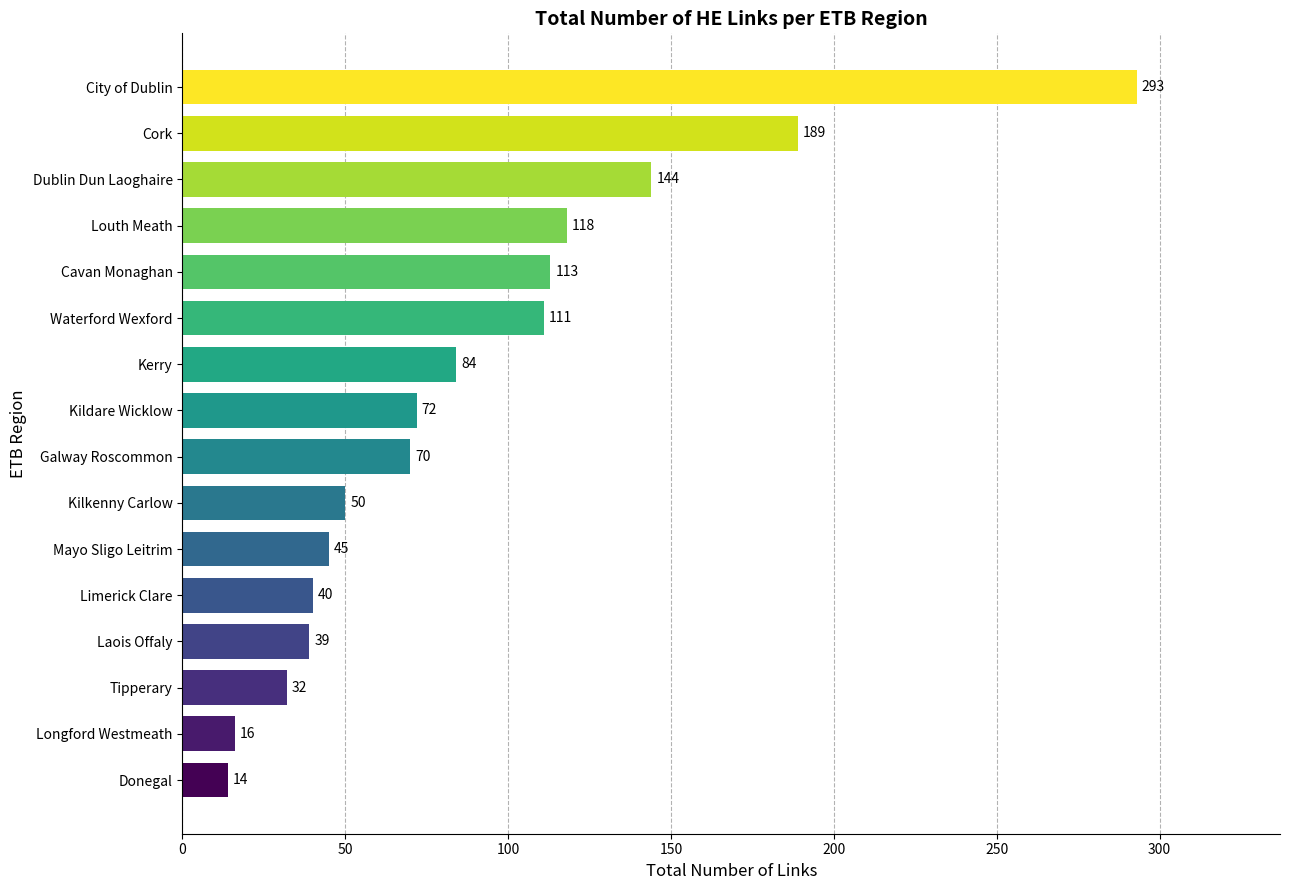

What is the approximate value at Waterford Wexford, to the nearest 50?

100